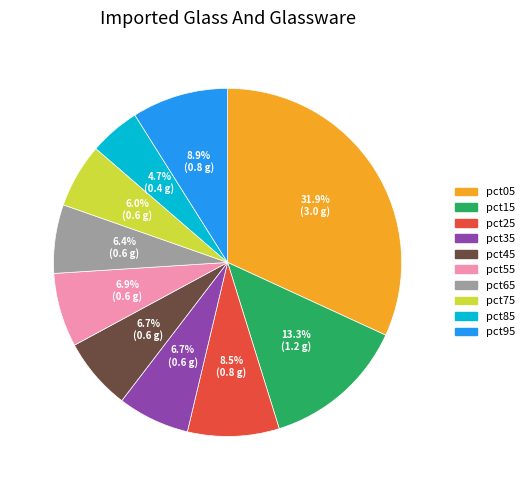

Count the number of slices in the pie.

10